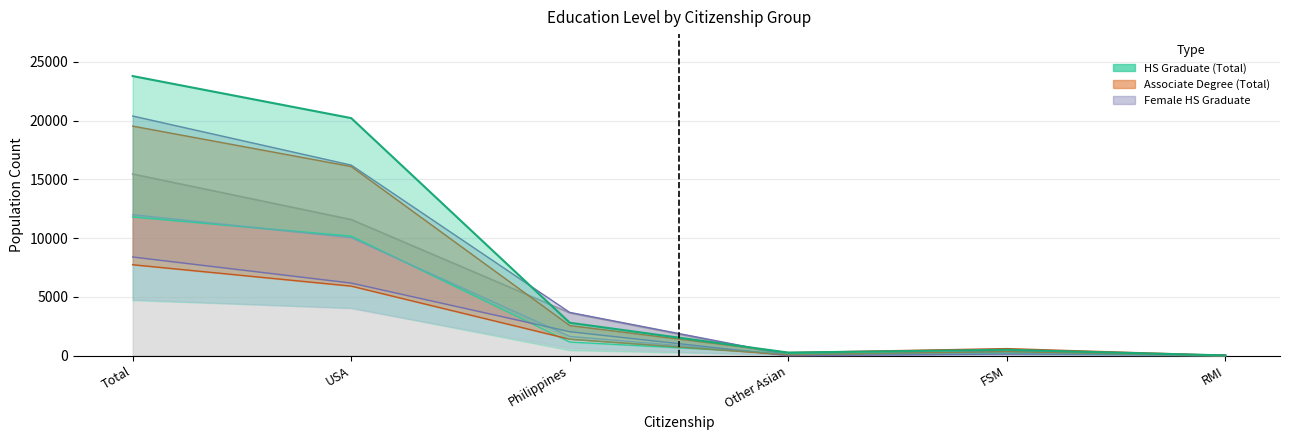

What is the difference between the maximum and minimum values in the Less than H.S. Grad (Total) series?

15440